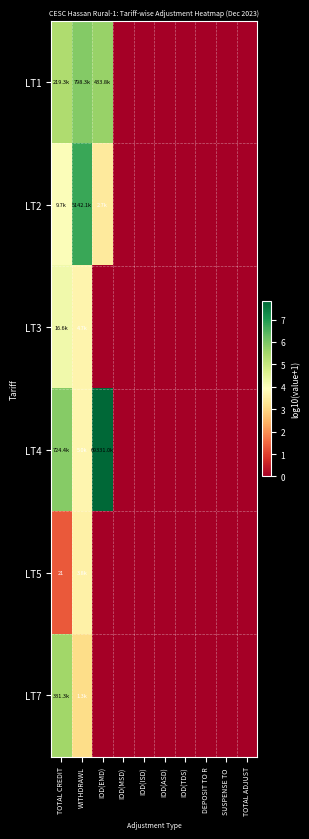

What is the maximum value for LT7?

5.5